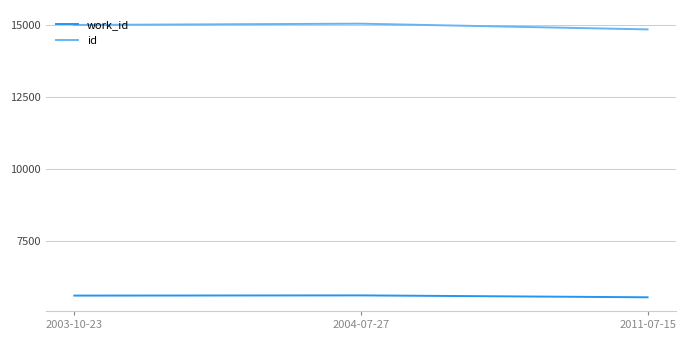

Where is work_id nearest to the value 5586?

2003-10-23